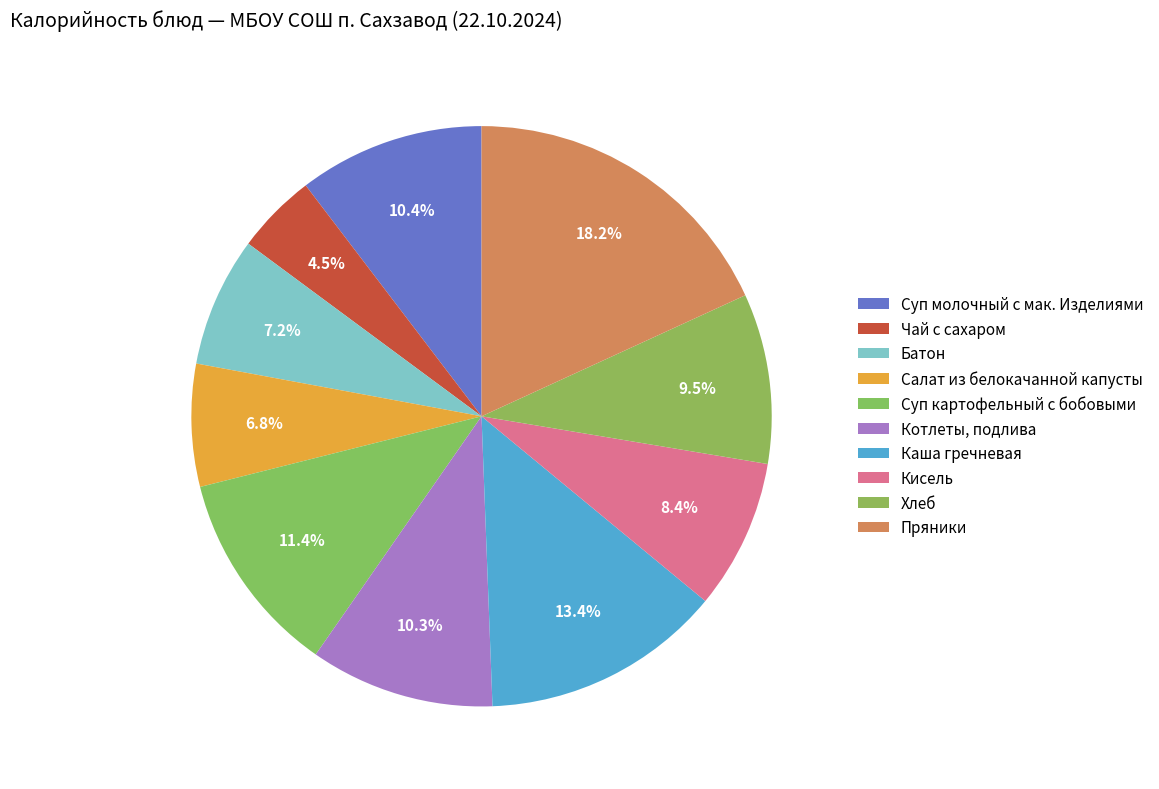

How many segments does this pie chart have?

10